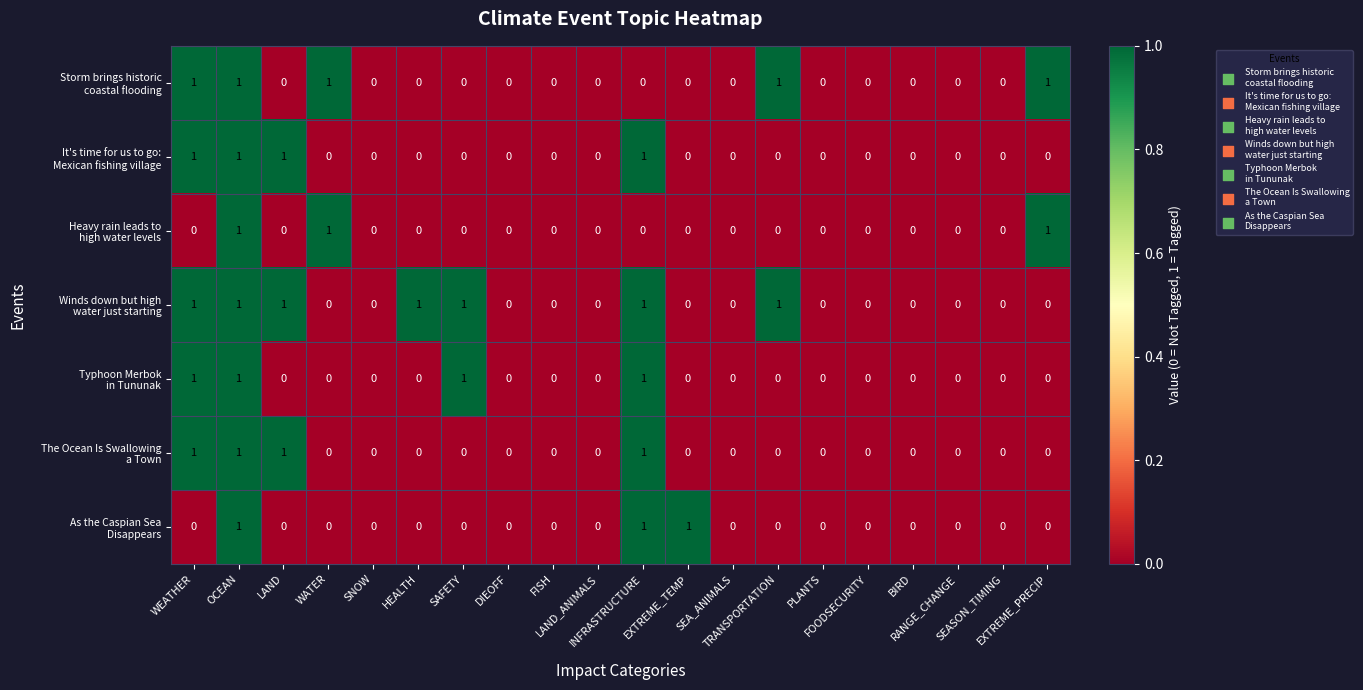

How many categories are shown in the chart?

20